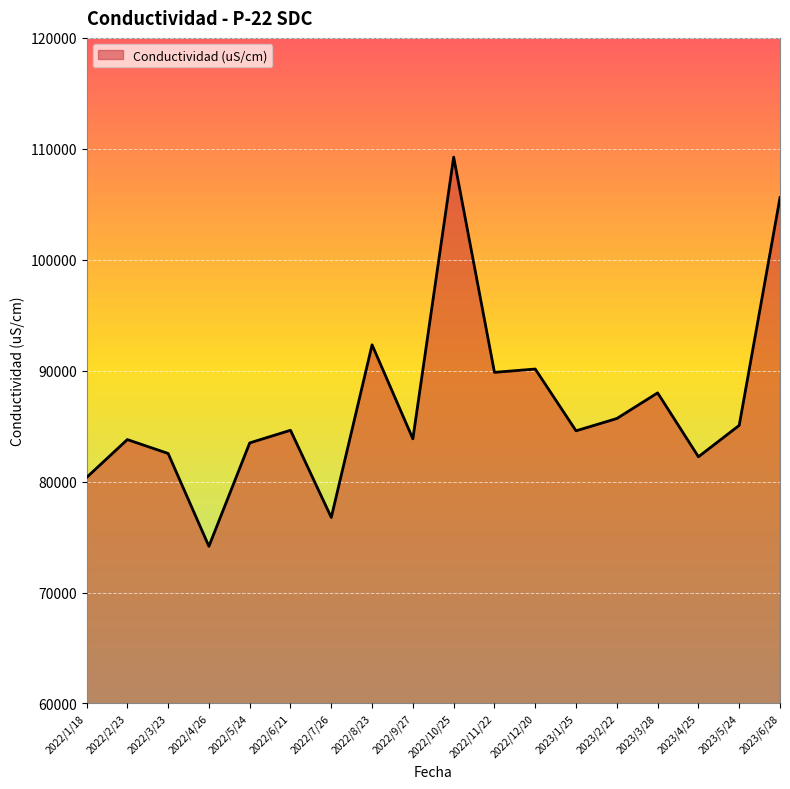

Is it true that the value at 2023/4/25 is 37596?

False